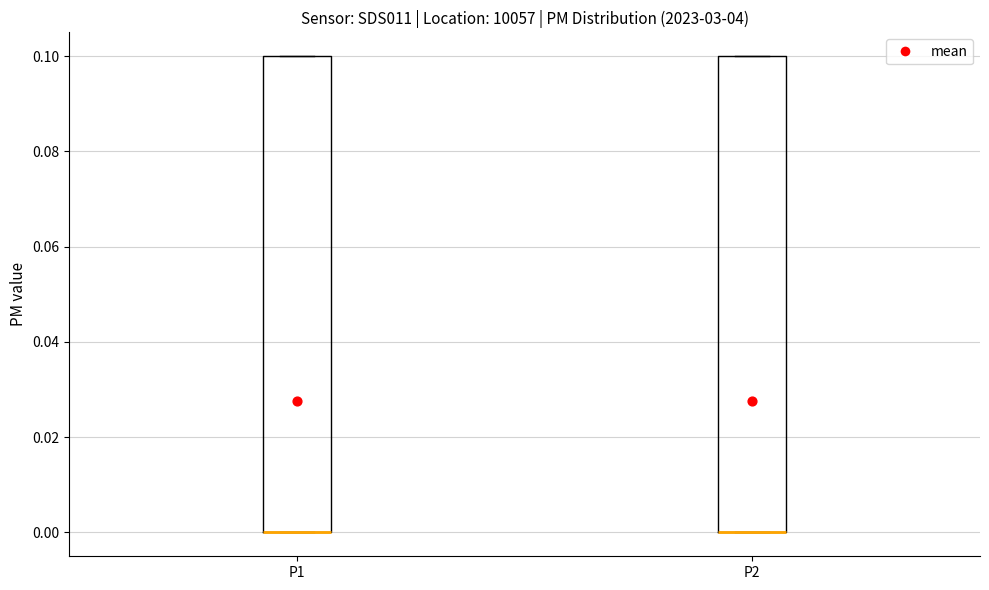

Reading left to right, read every box against the y-axis: the position of its median line, the range the box covers, and the ends of its whiskers. The values are not printed on the chart, so give them approximately, as read against the axis.

P1: median 0.0 (drawn on the box's lower edge), box 0.0 to 0.1, whiskers 0.0 to 0.1
P2: median 0.0 (drawn on the box's lower edge), box 0.0 to 0.1, whiskers 0.0 to 0.1